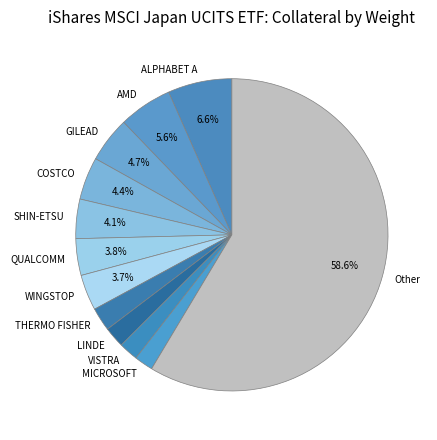

Which category has the biggest portion of the pie?

Other